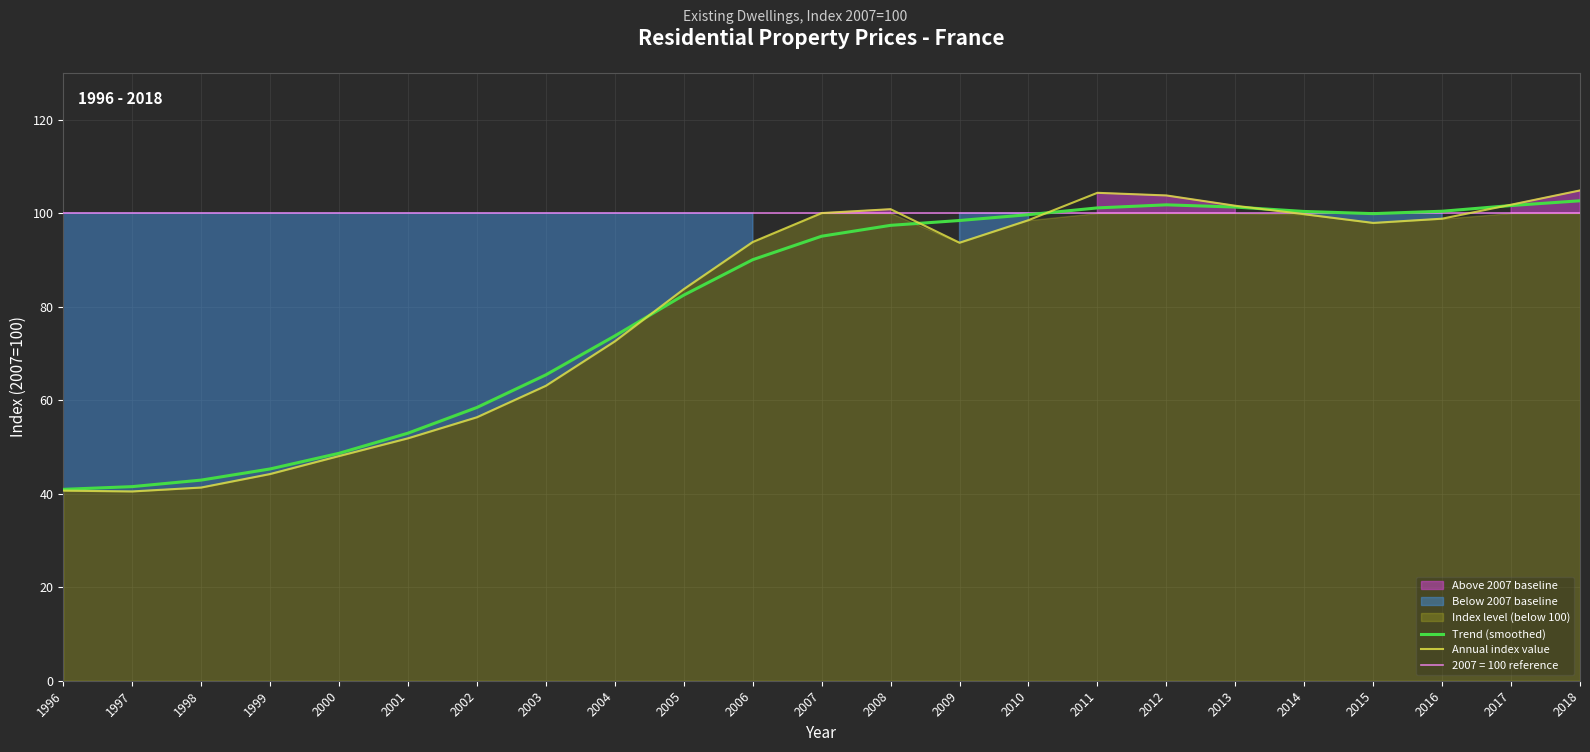

Is it true that Annual index value equals 41.3 at 1998?

True